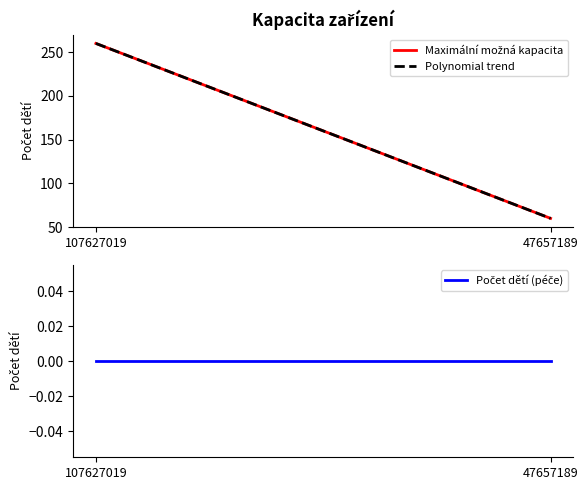

How many Maximální možná kapacita values are between 60 and 260?

2